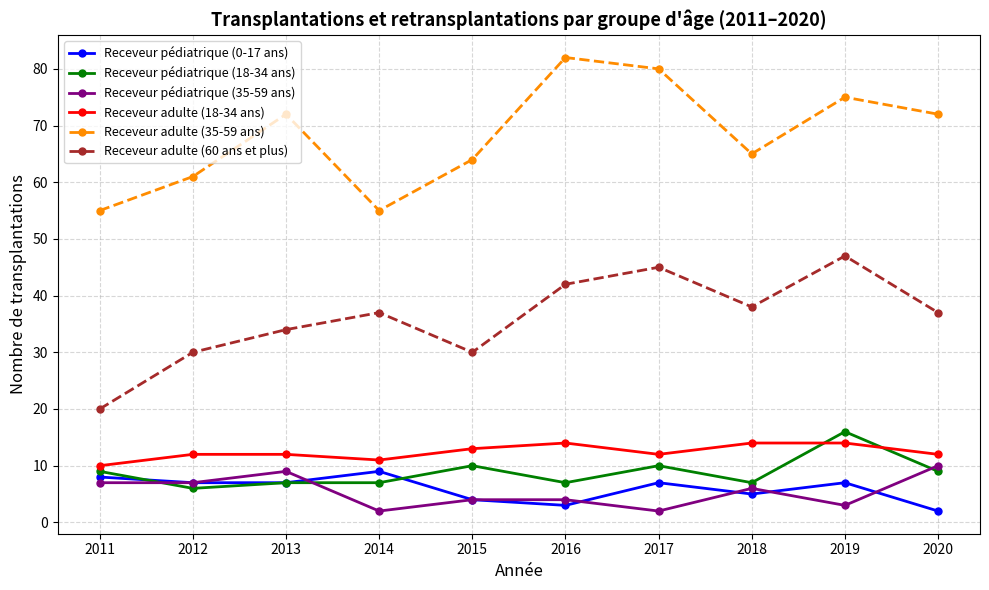

Which series changed the most between 2014 and 2020?

Receveur adulte (35-59 ans)